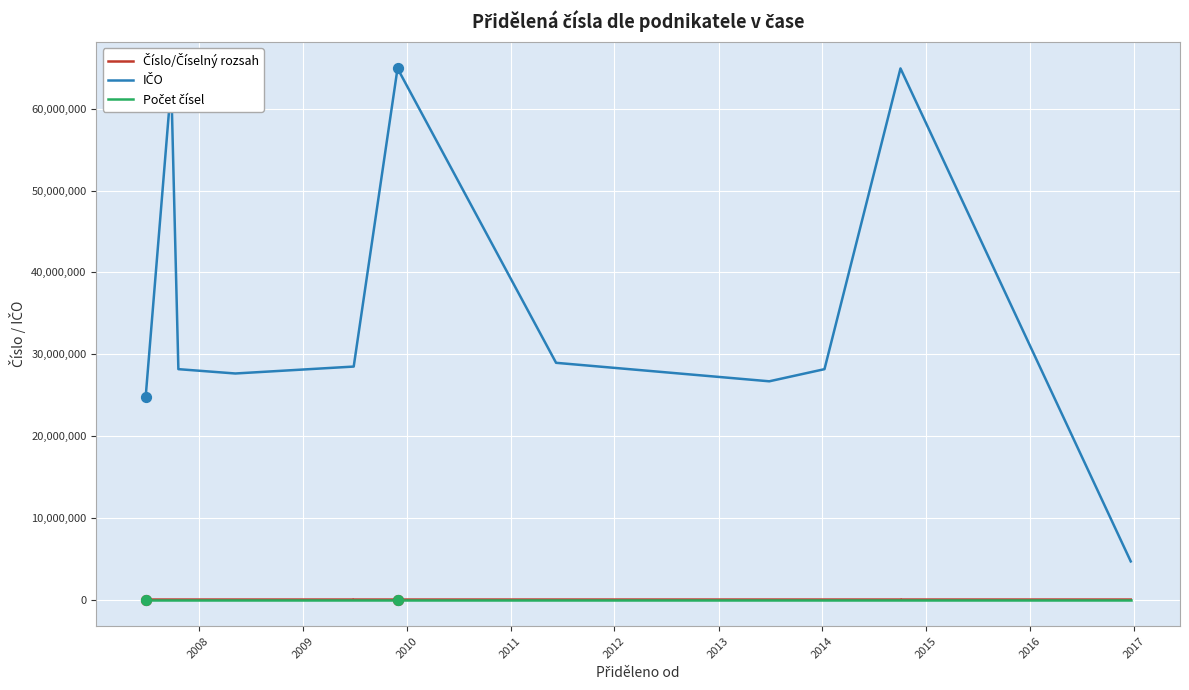

Which series reaches the maximum Y coordinate?

IČO